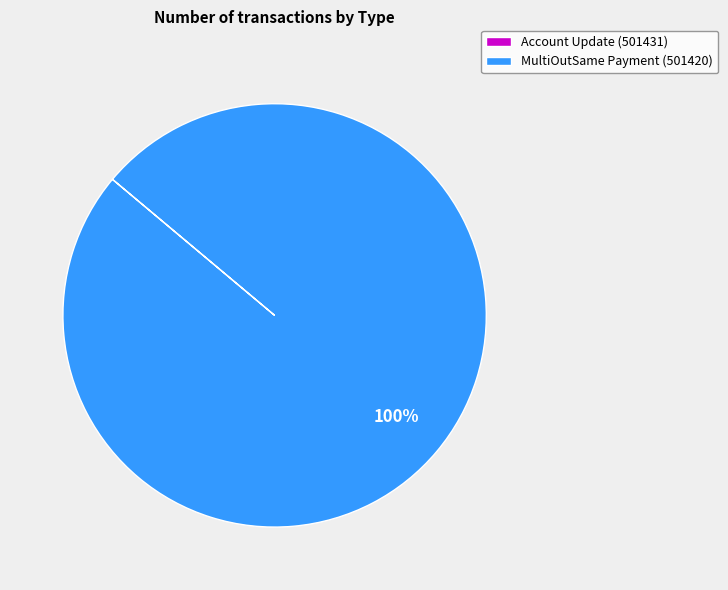

To the nearest percent, what is the difference between the largest and smallest slice percentages?

100%